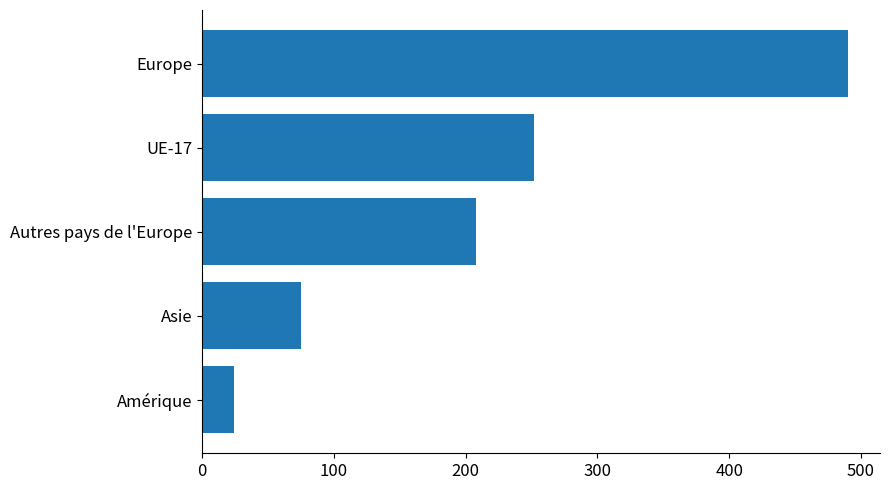

What is the ratio of the value at Asie to the value at Autres pays de l'Europe?

0.4